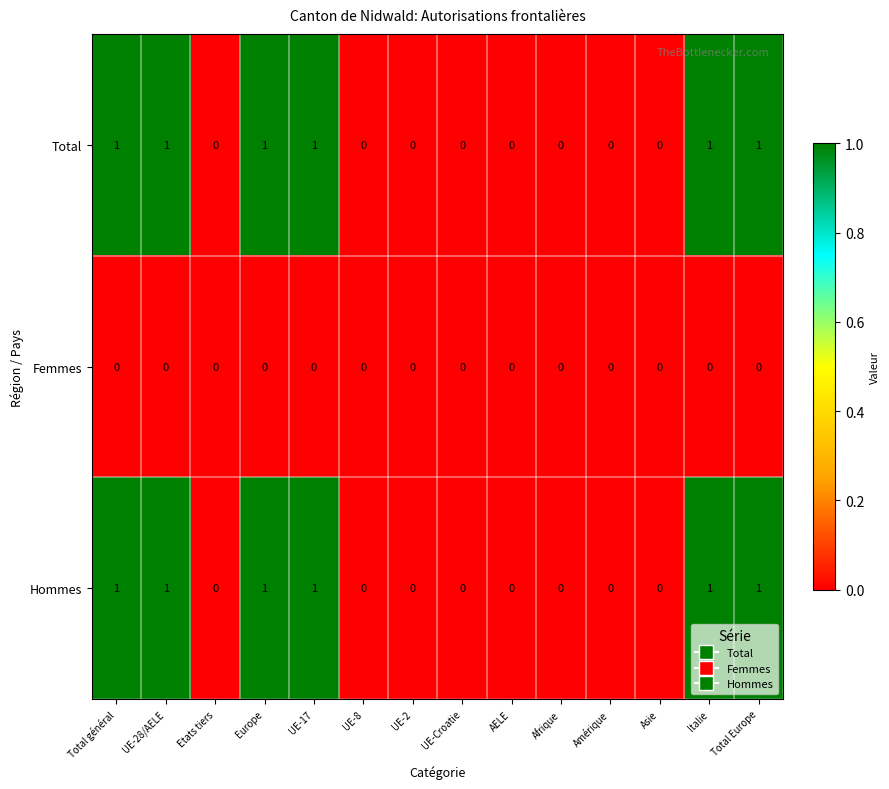

Is it true that Hommes equals 0 at Amérique?

True